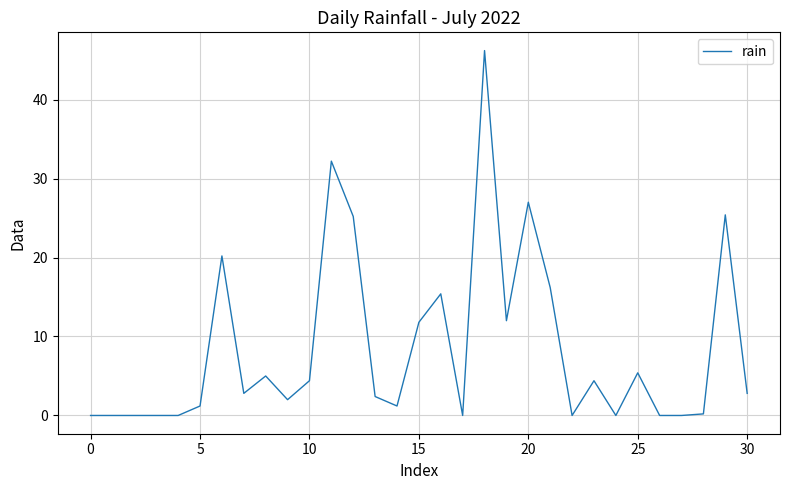

What is the difference between the maximum and minimum values?

46.2